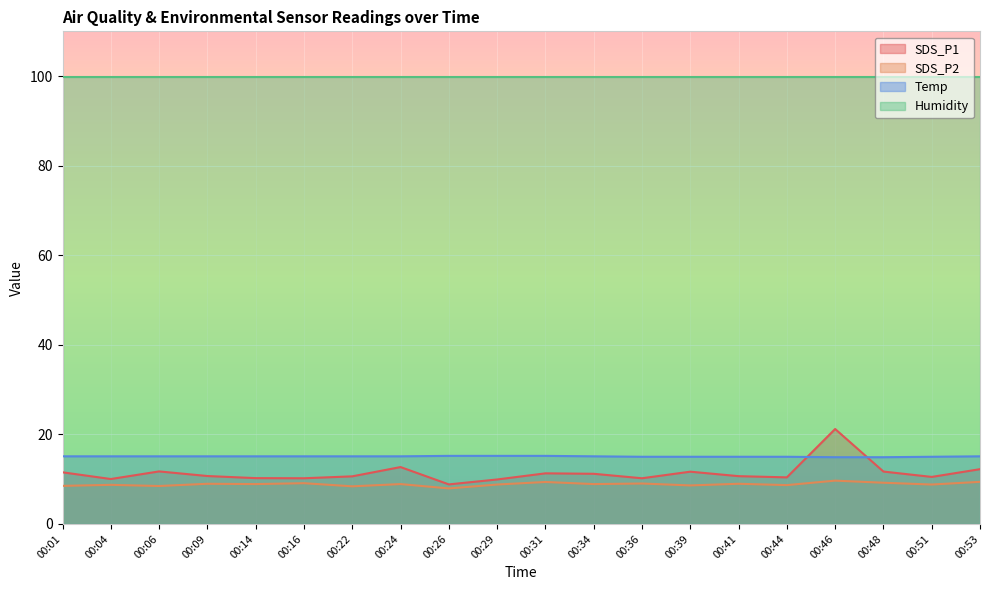

At which label is SDS_P1 closest to 15?

00:24